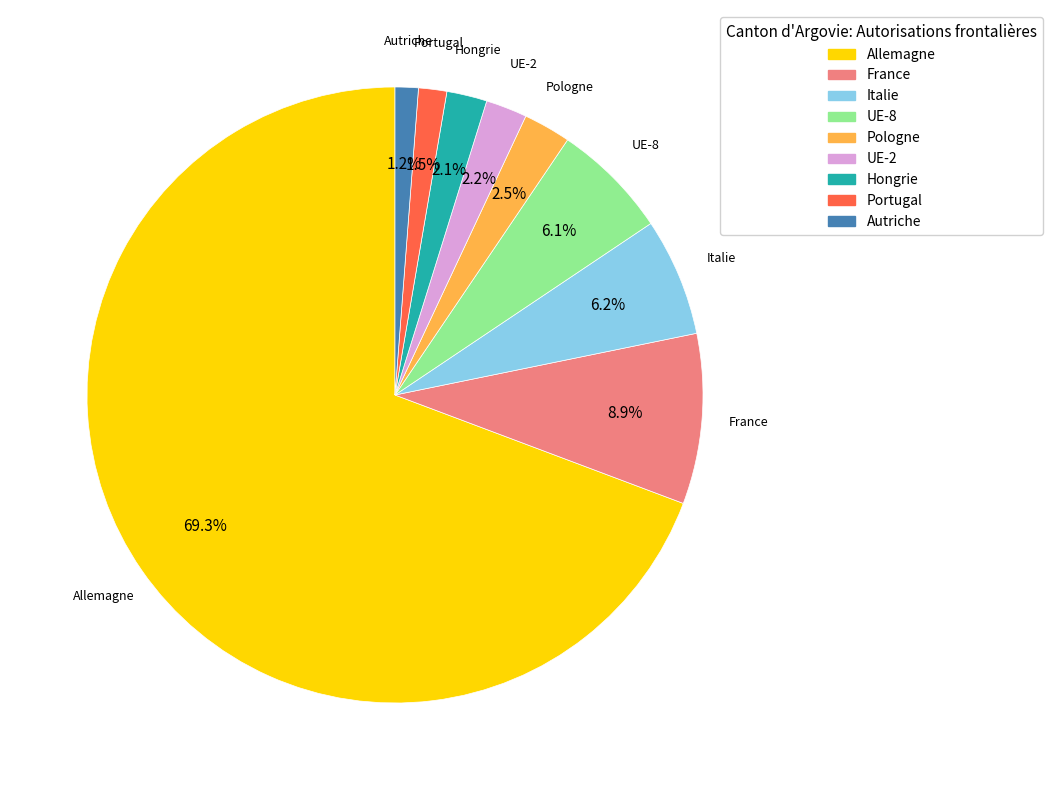

Does Allemagne represent more than half of the total?

Yes